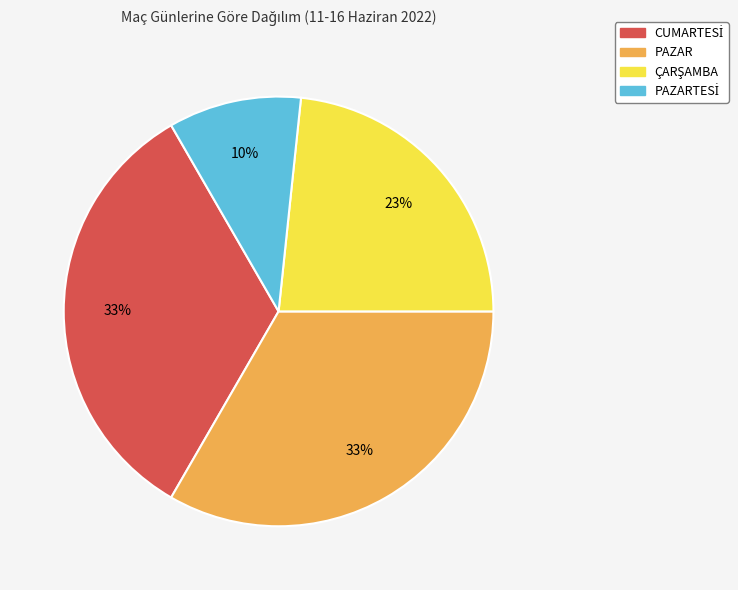

How many slices are in this pie chart?

4